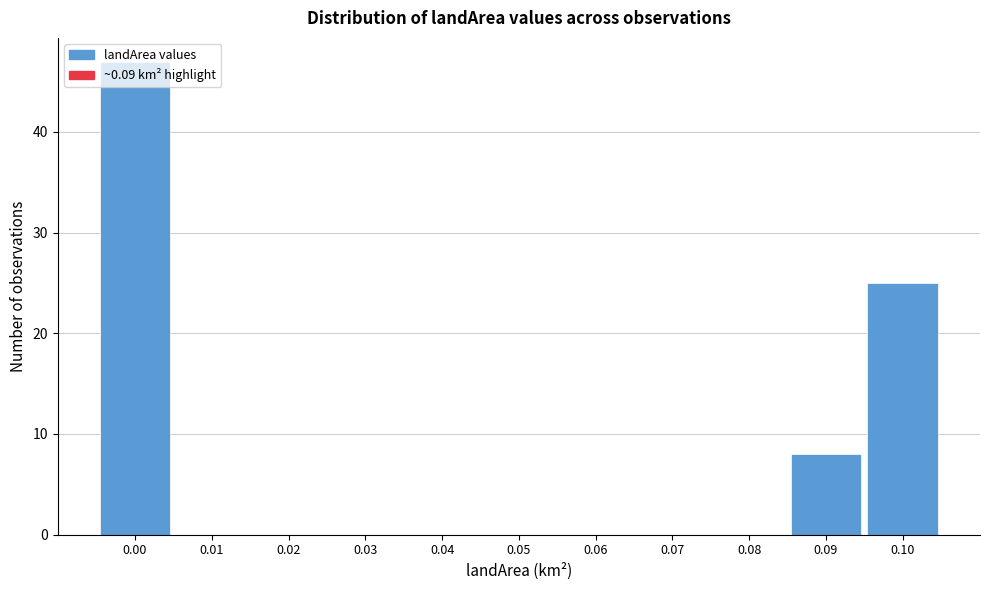

What is the sum of all values?

80